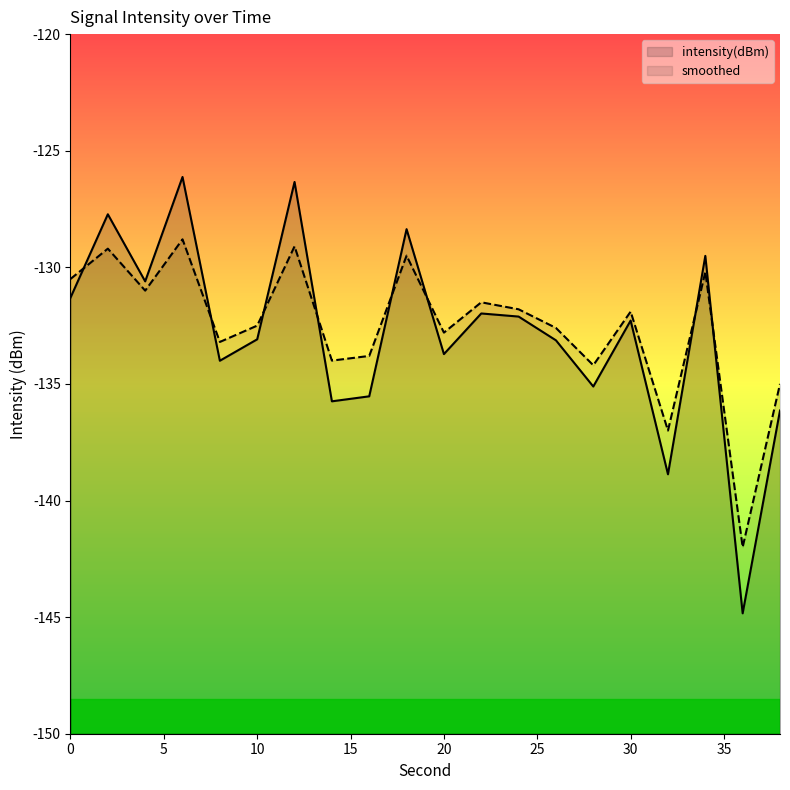

What is the average value of the smoothed series?

-132.5